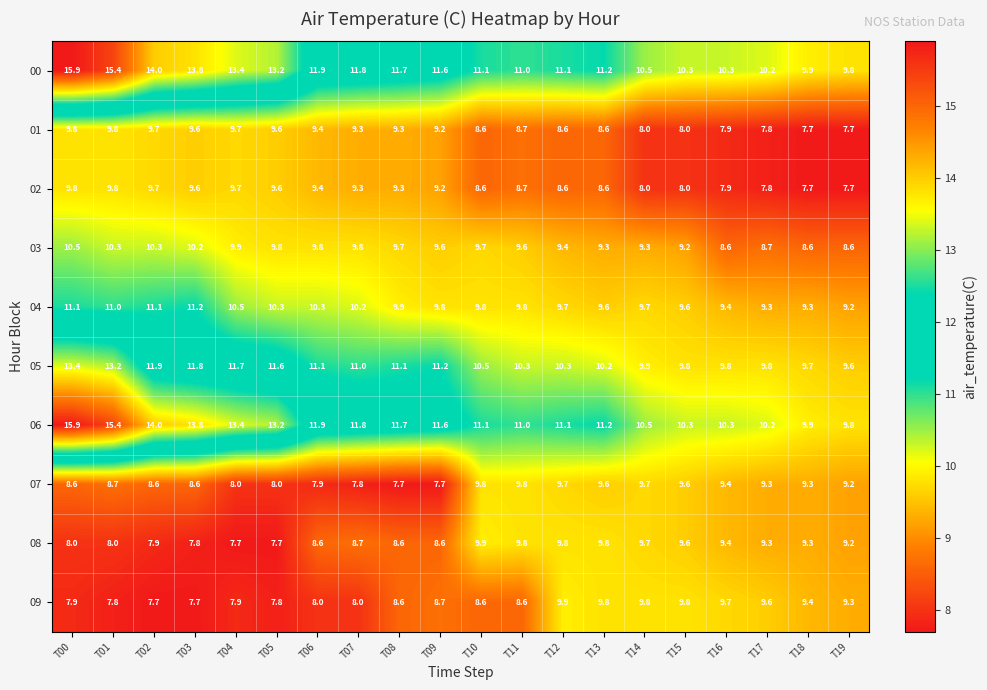

Is the value of 03 at T17 greater than the value of 06 at T00?

No